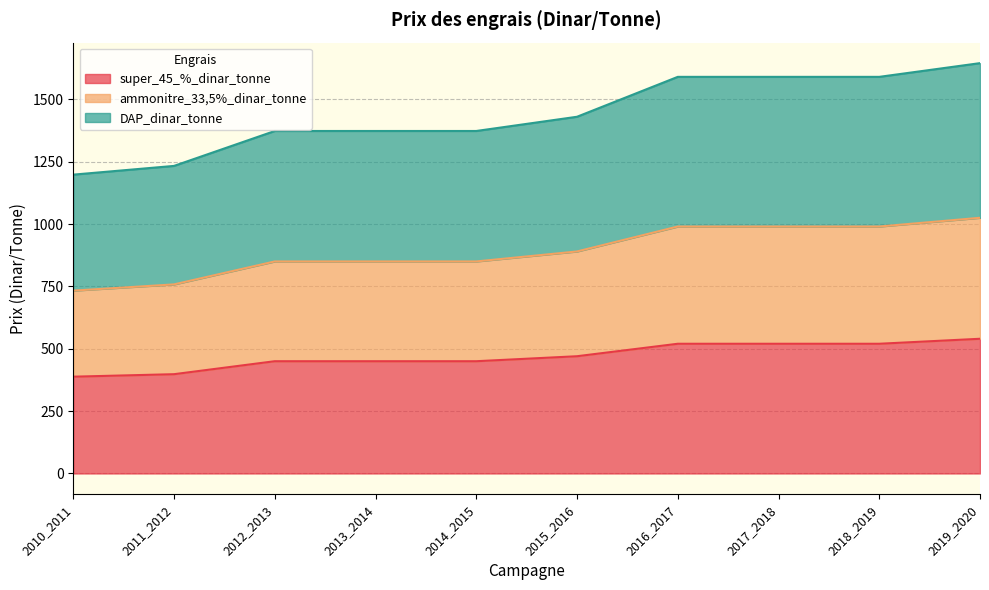

True or false: super_45_%_dinar_tonne and DAP_dinar_tonne intersect in this chart.

False